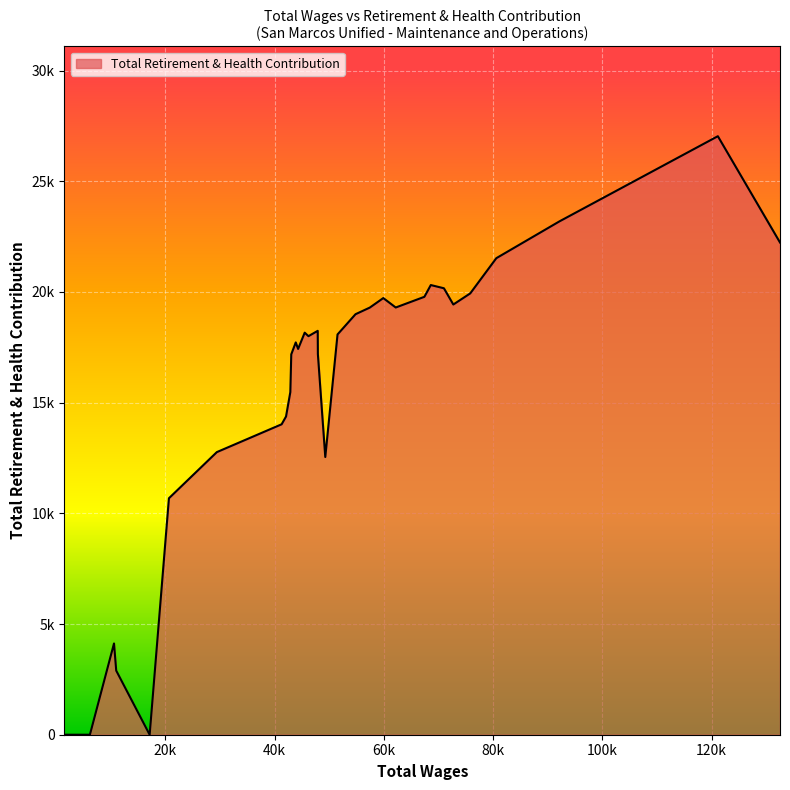

At which label is the value closest to 13517?

41273.0